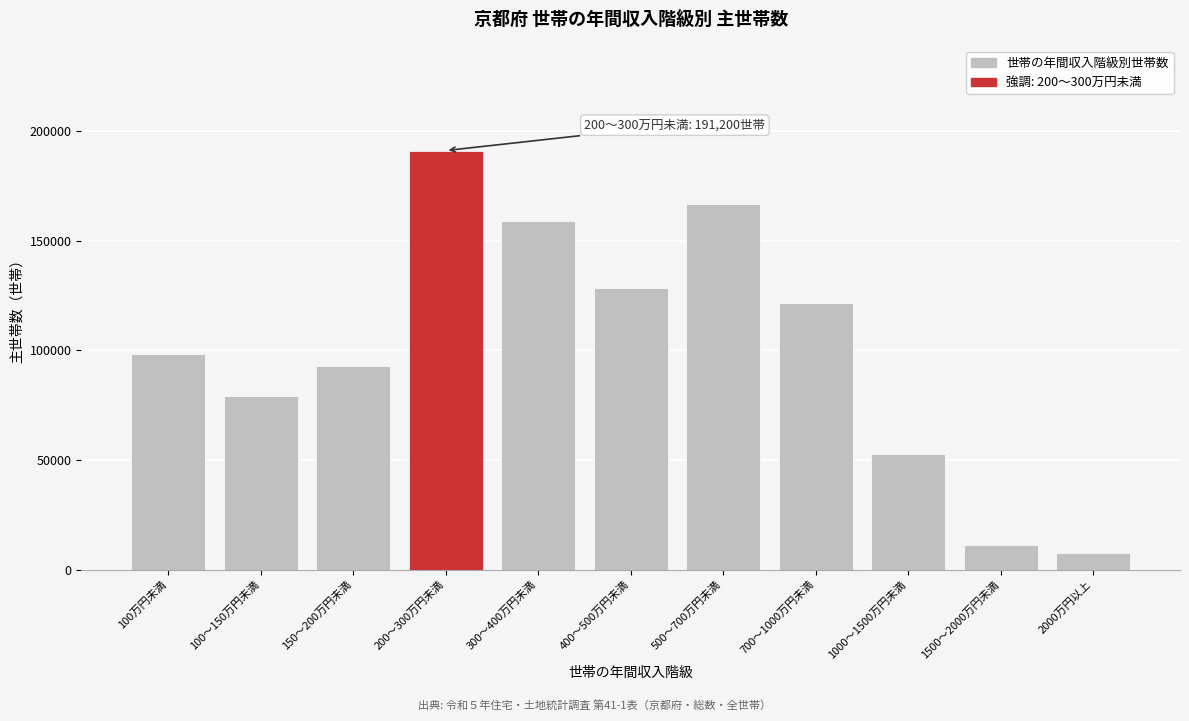

Reading left to right, list all the values displayed in this chart.

100万円未満=98300	100～150万円未満=79300	150～200万円未満=92800	200～300万円未満=191200	300～400万円未満=159200	400～500万円未満=128300	500～700万円未満=166800	700～1000万円未満=121500	1000～1500万円未満=52800	1500～2000万円未満=11300	2000万円以上=7500